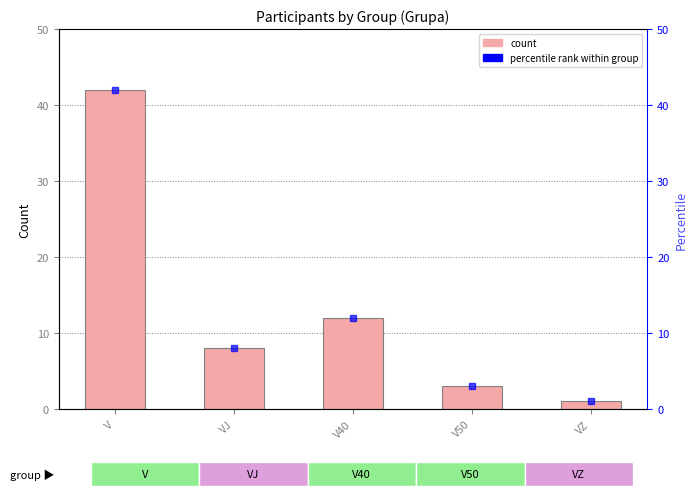

Reading left to right, what are all the values shown in this chart?

42	8	12	3	1